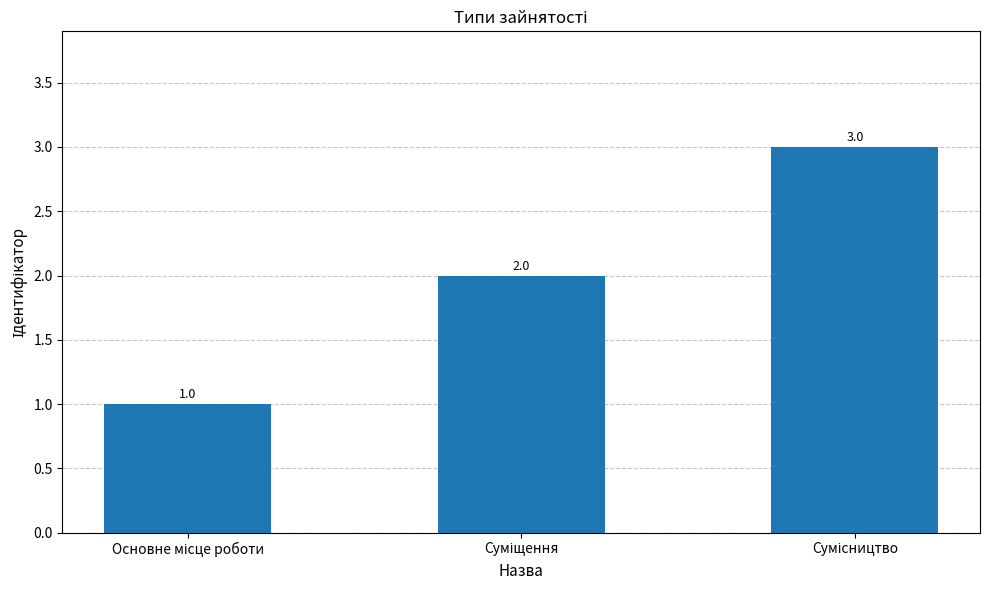

What is the maximum value shown in the chart?

3